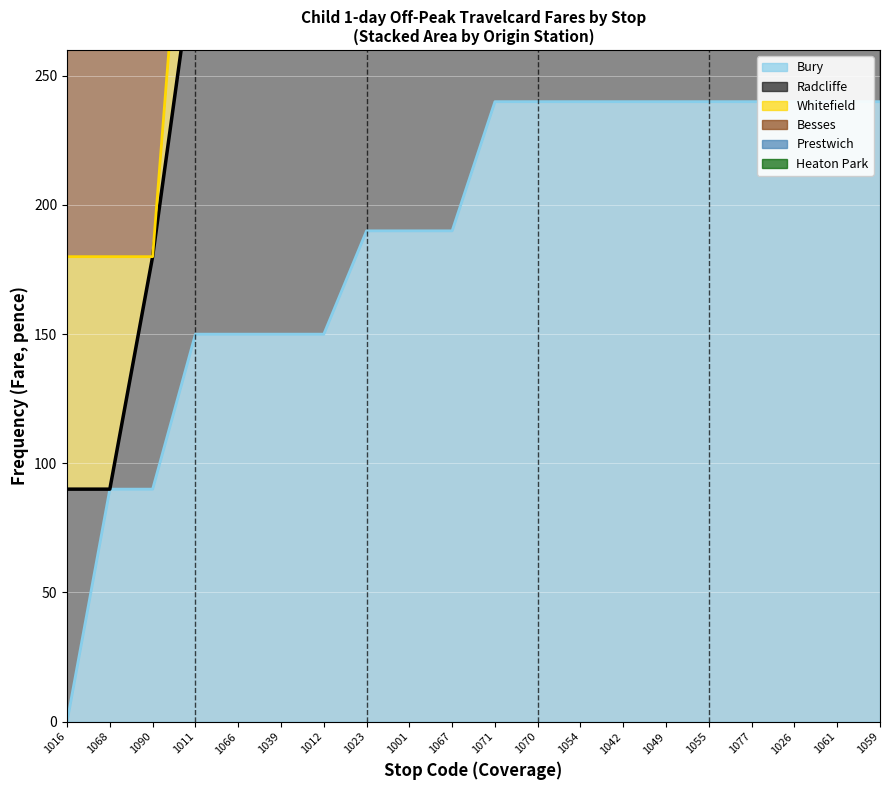

What position from the left is 1055?

16